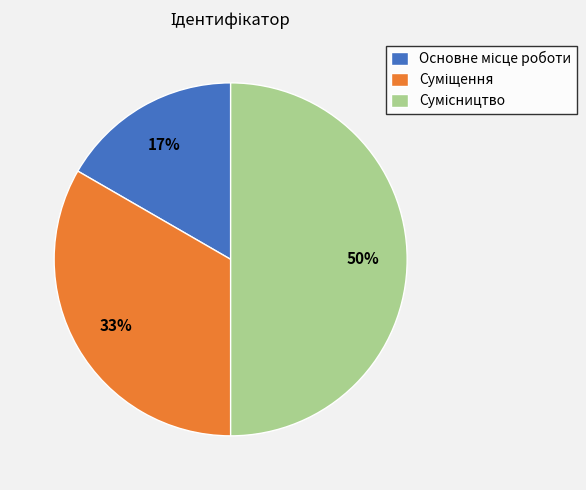

To the nearest percent, what is the average slice percentage?

33%